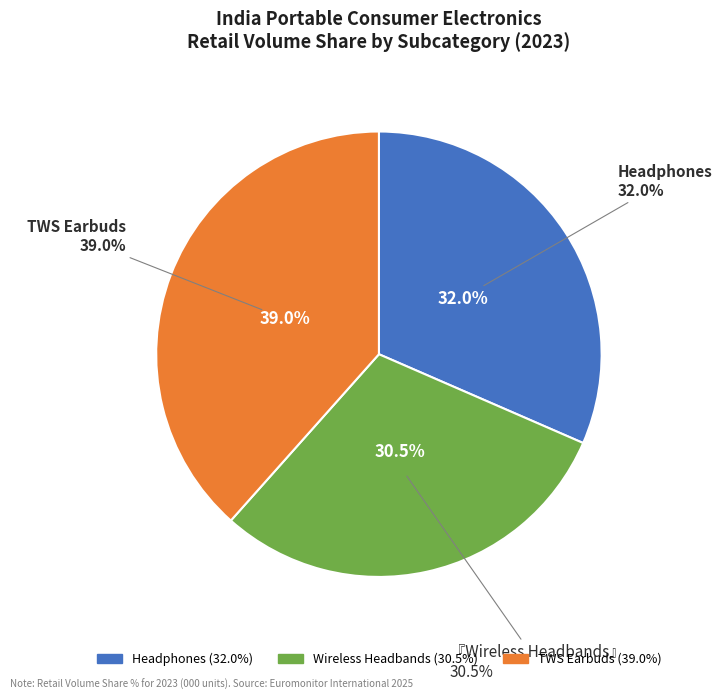

What is the ratio of the value at Wireless Headbands to the value at TWS Earbuds?

0.8